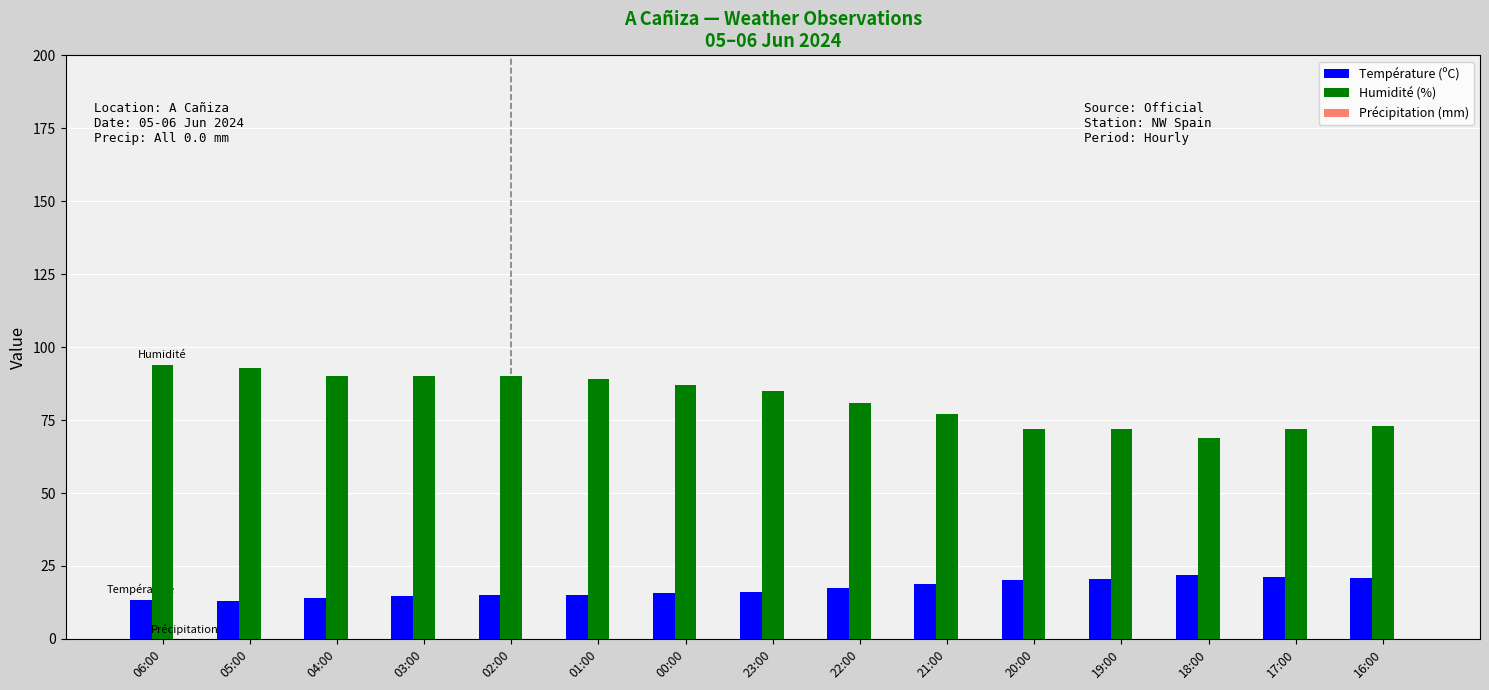

Which series has the largest total across all categories?

Humidité (%)